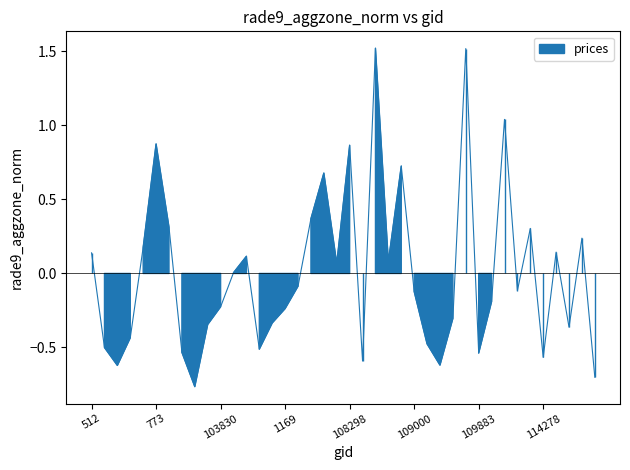

What is the change in value from 103103 to 104540?

+0.3